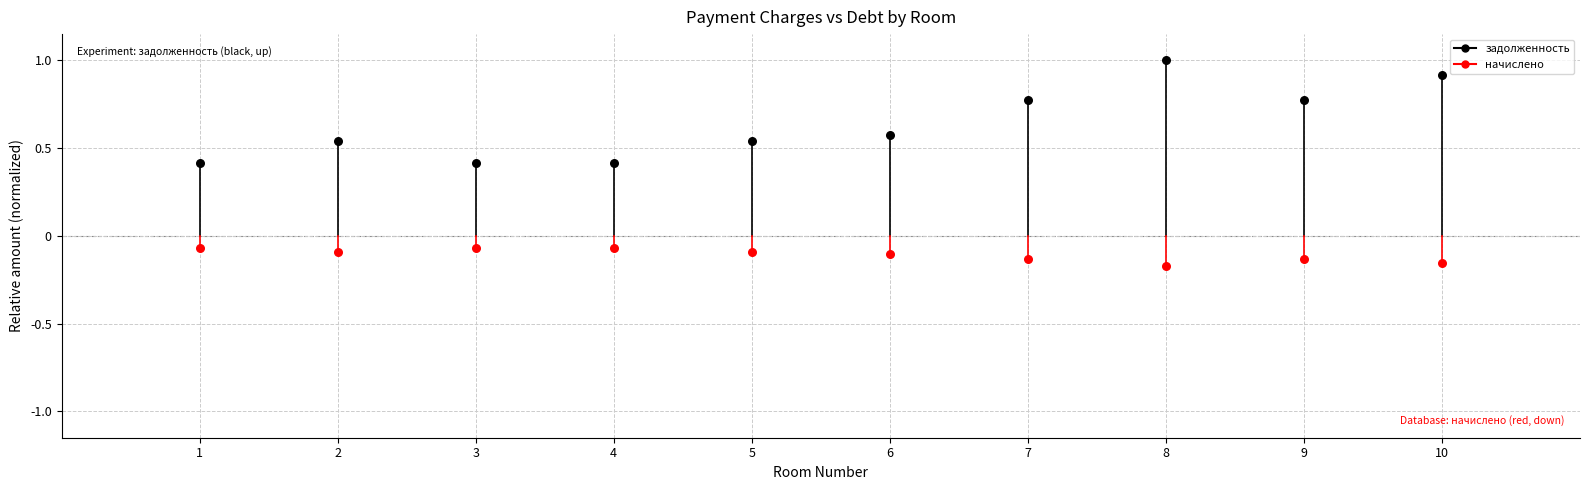

Which series reaches the maximum Y coordinate?

задолженность